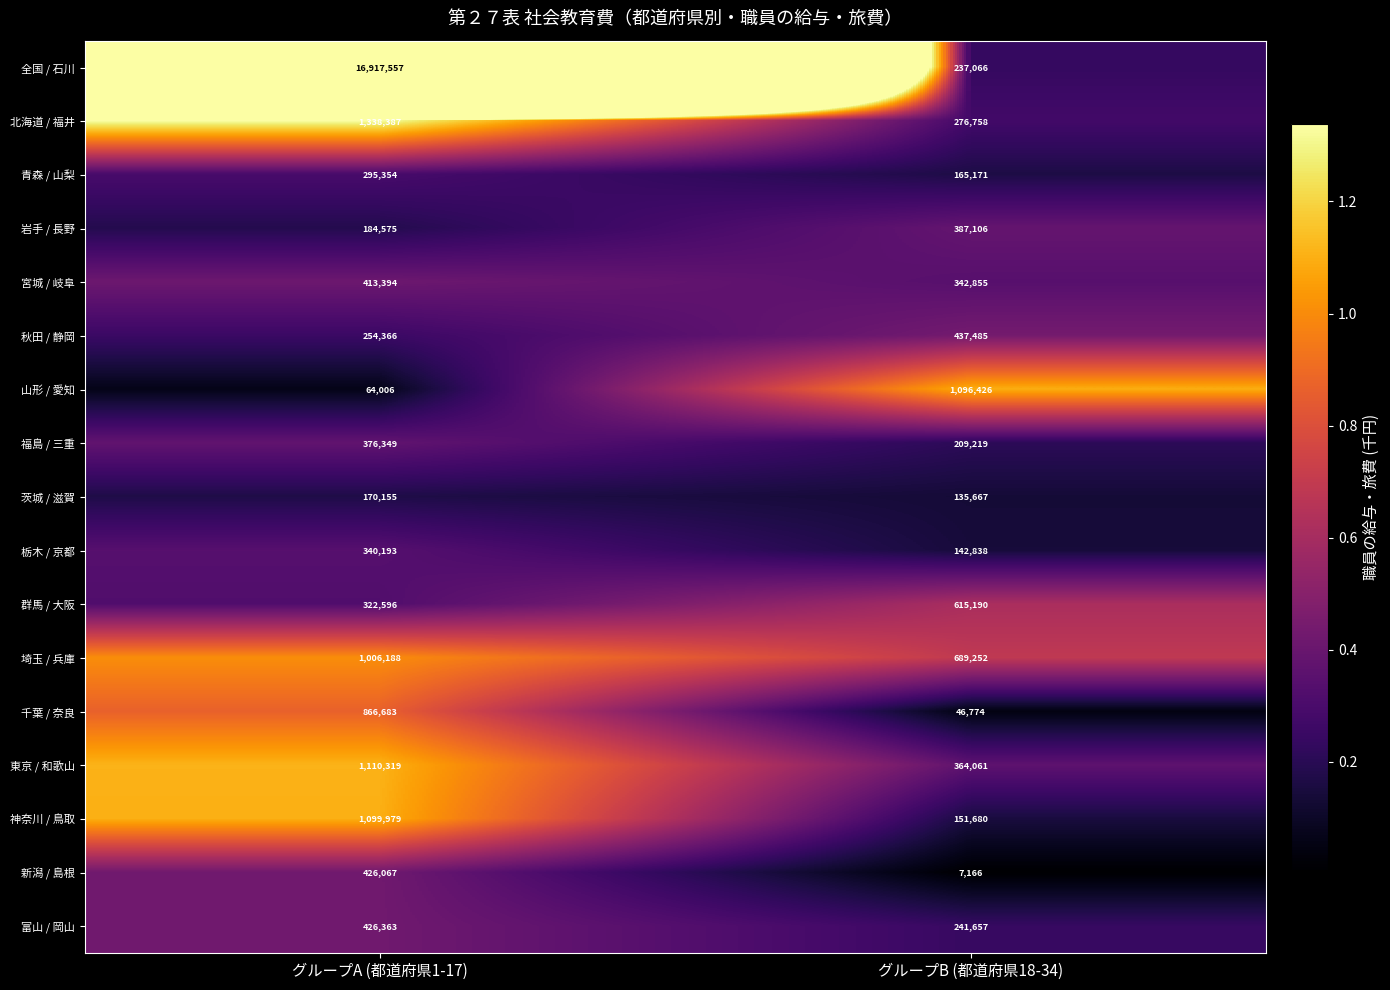

Which series has the largest total across all categories?

全国 / 石川